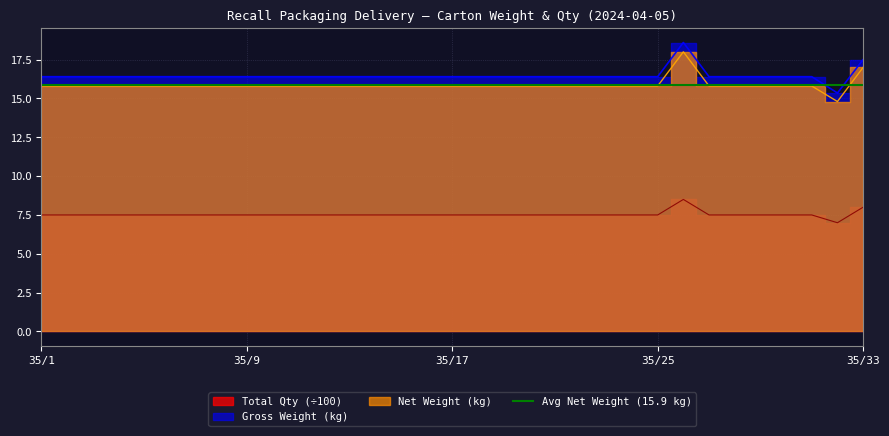

True or false: Gross Weight (kg) and Net Weight (kg) cross at least once.

False